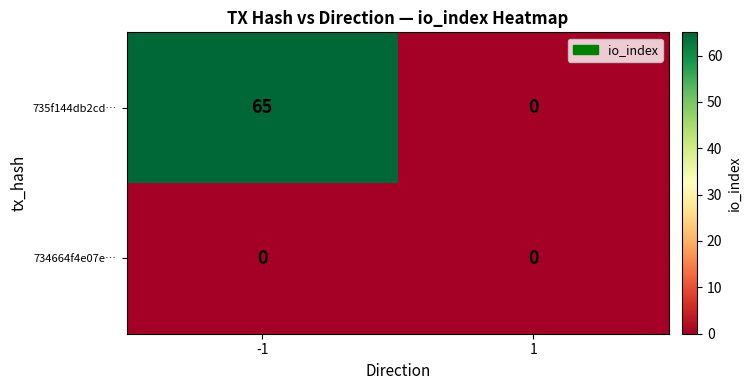

Rank the series by their average value, from highest to lowest.

735f144db2cd…, 734664f4e07e…